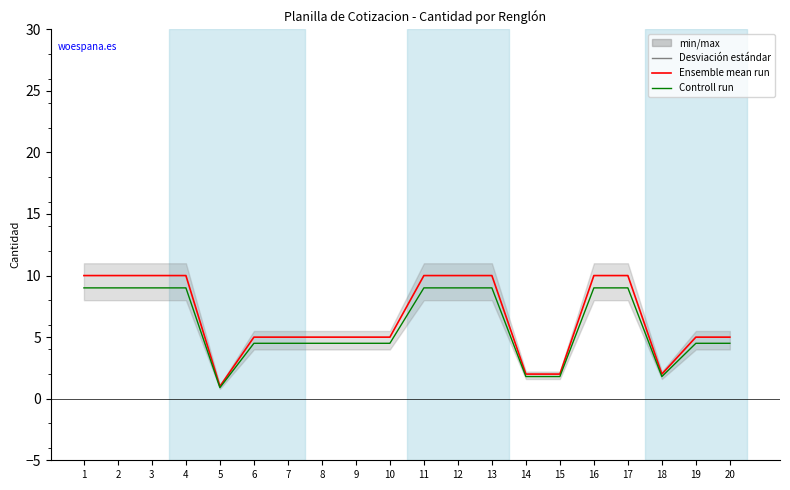

What is the difference between the highest and lowest values at 16?

1.0